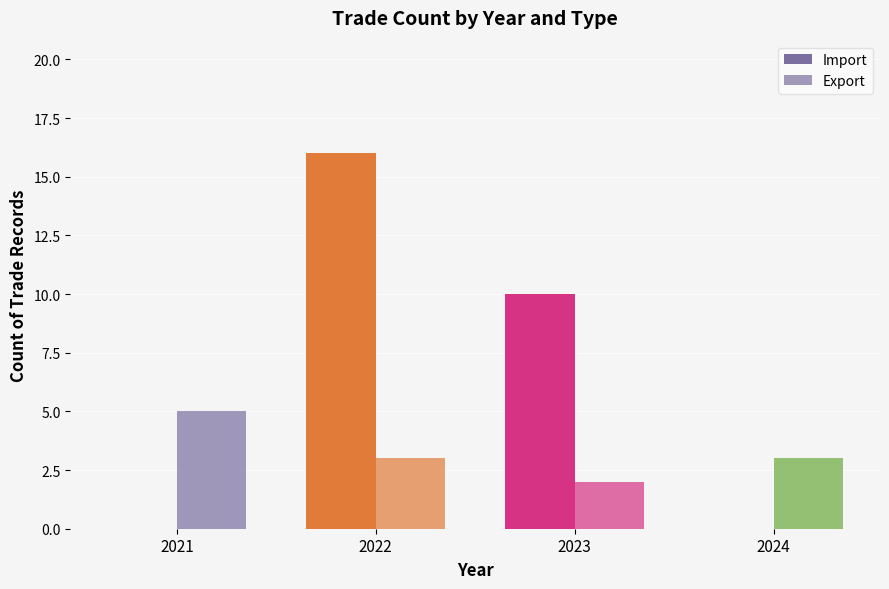

The value of Export at 2021 is 8. True or false?

False